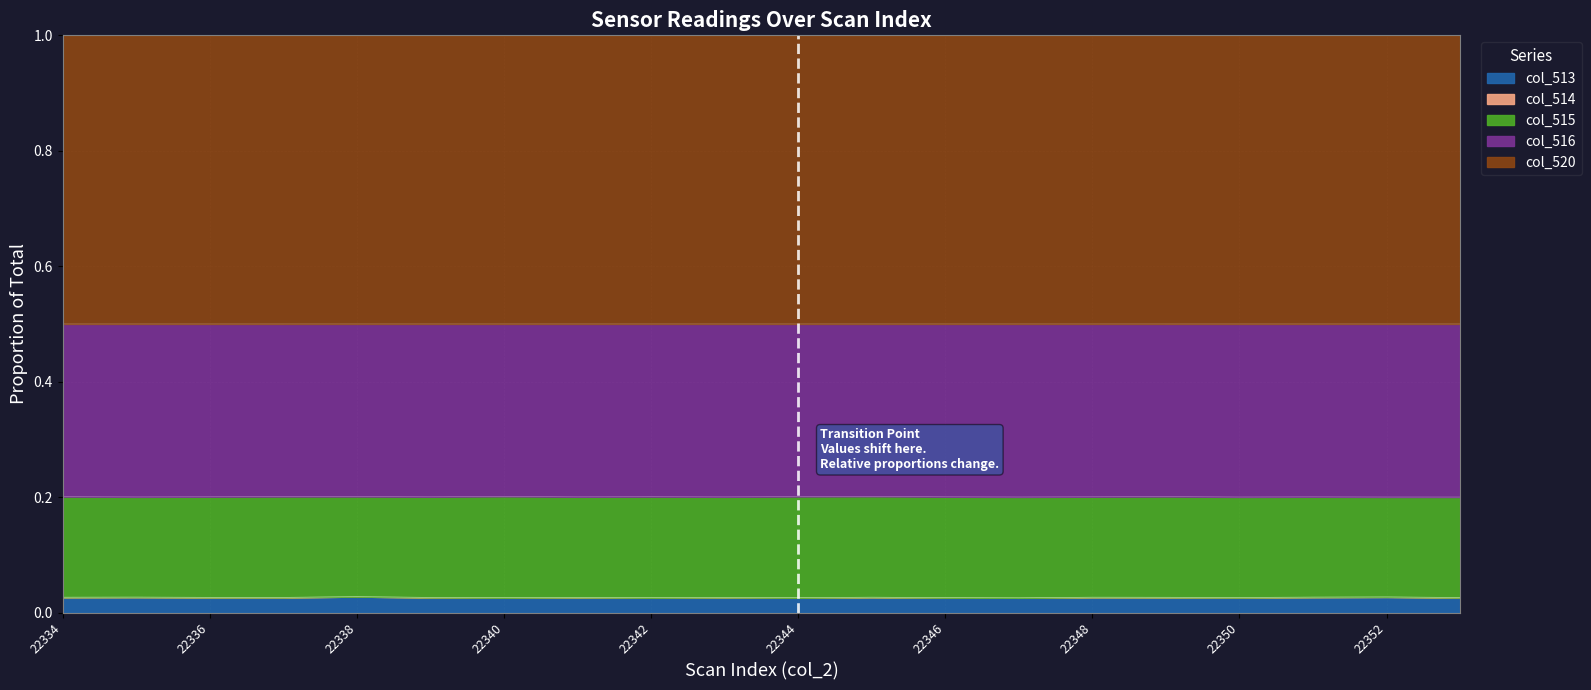

Which series changed the most between 22338 and 22339?

col_513